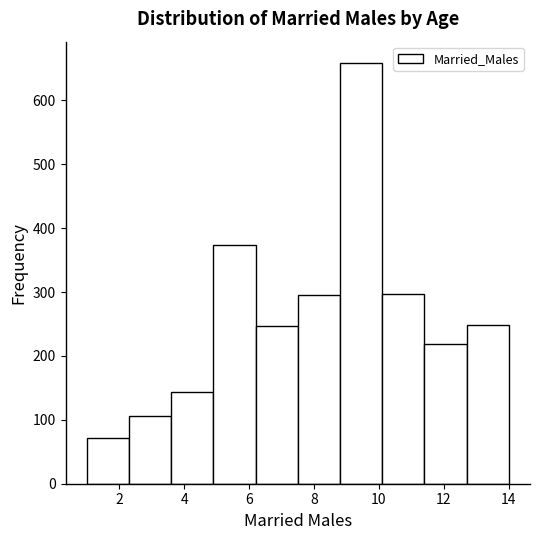

Reading left to right, list every bar in this chart as the range it spans on the x-axis followed by its height. Neither the bar edges nor the heights are printed on the chart, so give them approximately, as read against the axes.

1.0 to 2.3: 70
2.3 to 3.6: 110
3.6 to 4.9: 140
4.9 to 6.2: 370
6.2 to 7.5: 250
7.5 to 8.8: 300
8.8 to 10.1: 660
10.1 to 11.4: 300
11.4 to 12.7: 220
12.7 to 14.0: 250